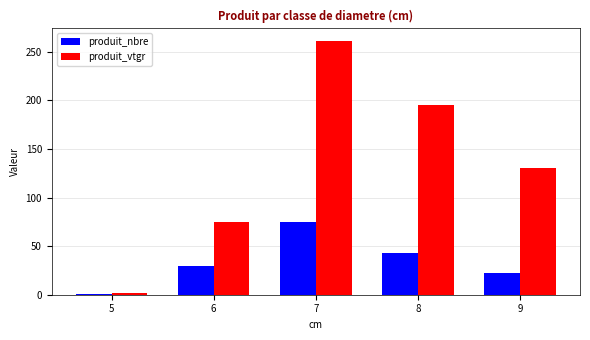

How many groups of bars are there?

5